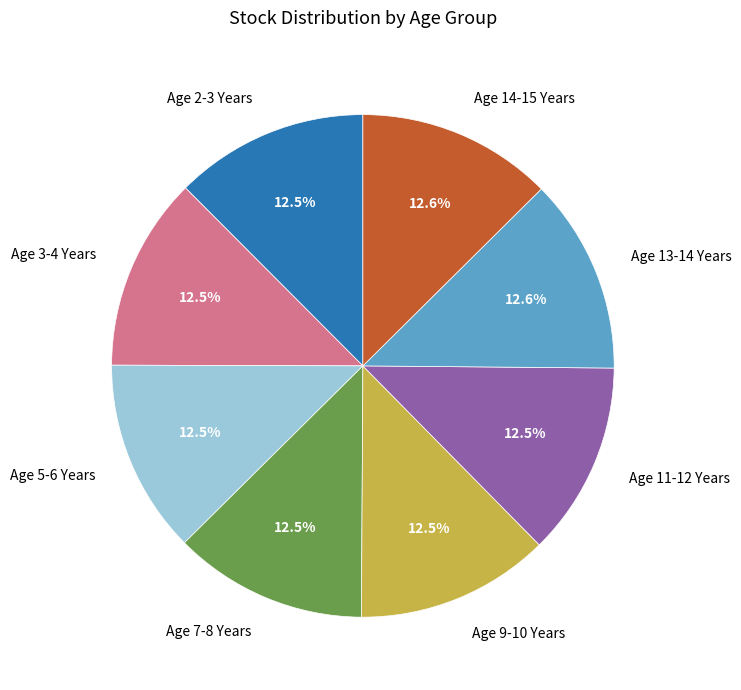

Does any single category account for the majority?

No